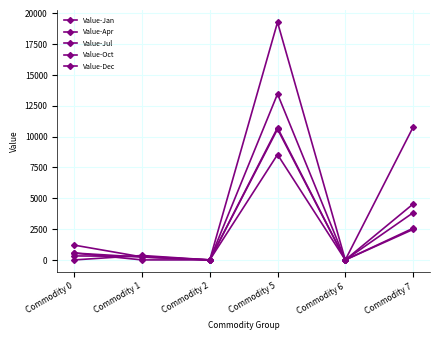

Where is the first local minimum for Value-Jul?

Commodity 6